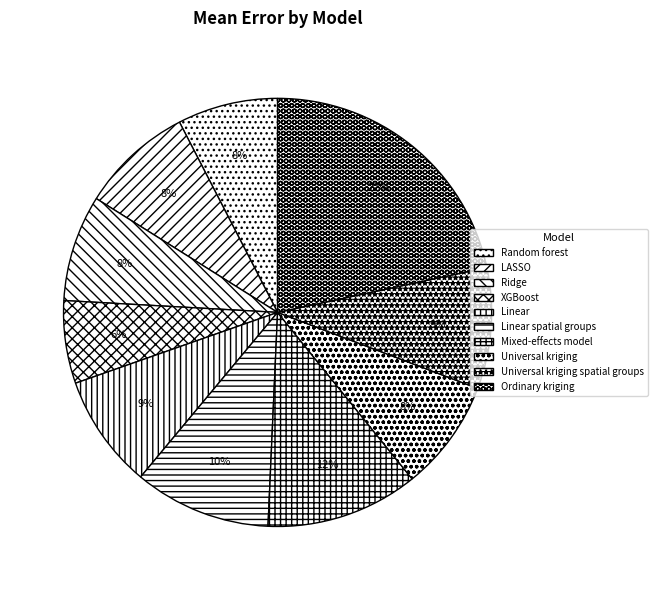

Is it true that LASSO is 1% of the pie?

False